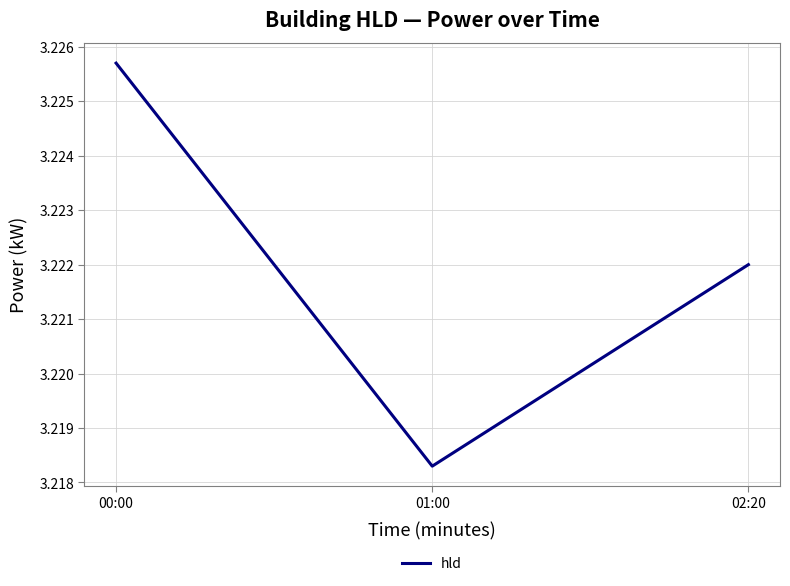

Which has a higher value, 01:00 or 00:00?

00:00